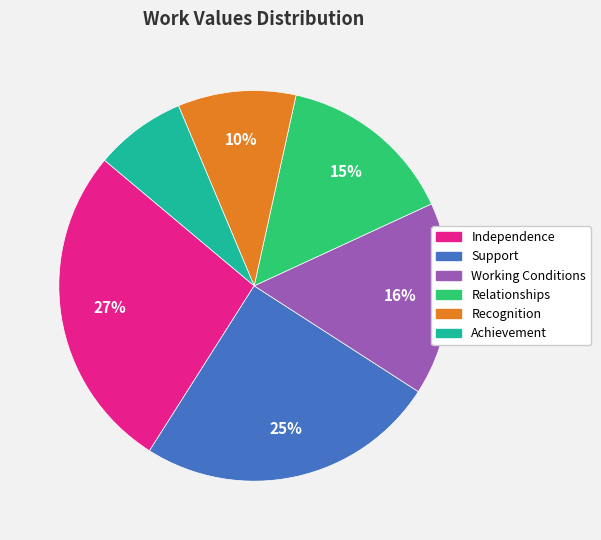

Which slice is the largest?

Independence